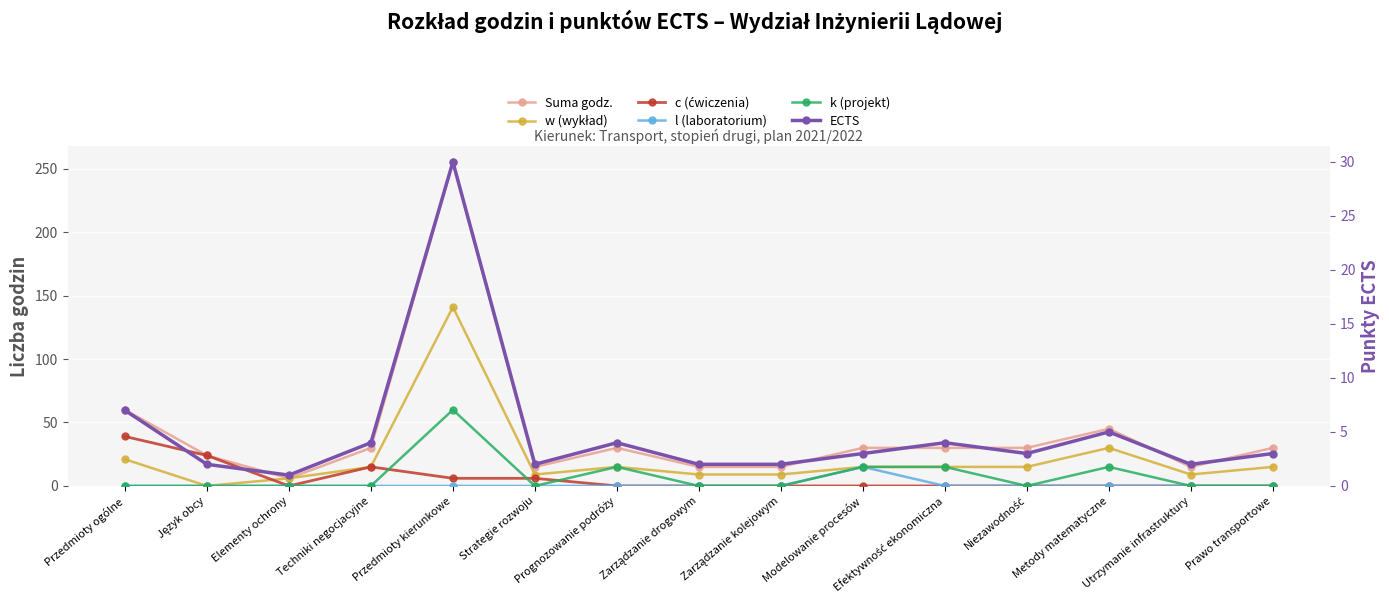

Reading left to right, extract all data points from this chart.

Suma godz.: 60	24	6	30	255	15	30	15	15	30	30	30	45	15	30
w (wykład): 21	0	6	15	141	9	15	9	9	15	15	15	30	9	15
c (ćwiczenia): 39	24	0	15	6	6	0	0	0	0	0	0	0	0	0
l (laboratorium): 0	0	0	0	0	0	0	0	0	15	0	0	0	0	0
k (projekt): 0	0	0	0	60	0	15	0	0	15	15	0	15	0	0
ECTS: 7	2	1	4	30	2	4	2	2	3	4	3	5	2	3